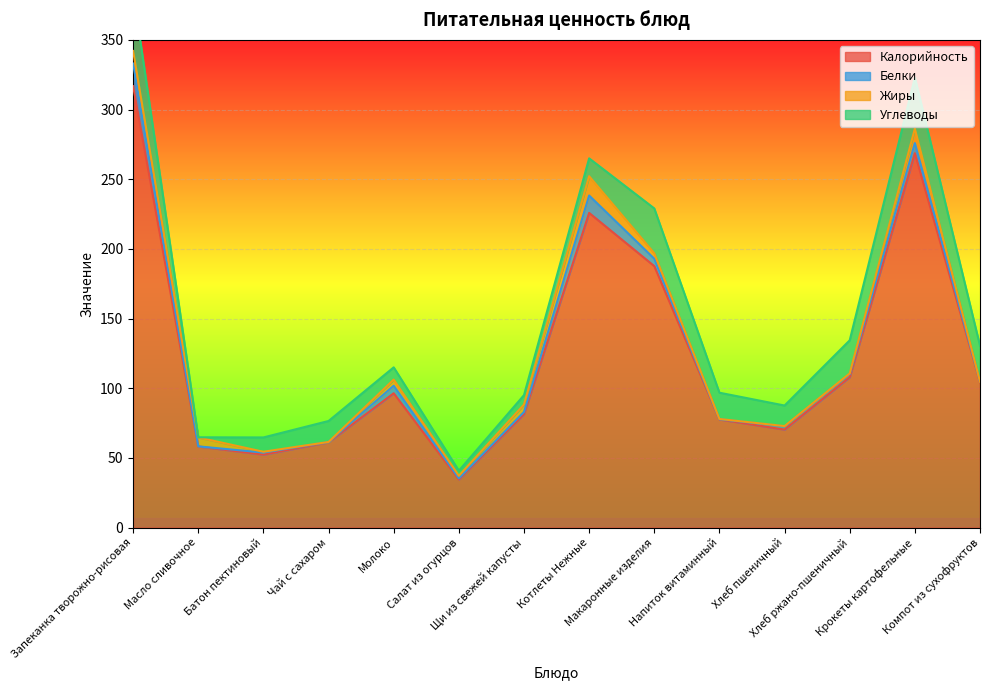

At which label does Калорийность reach its peak?

Запеканка творожно-рисовая